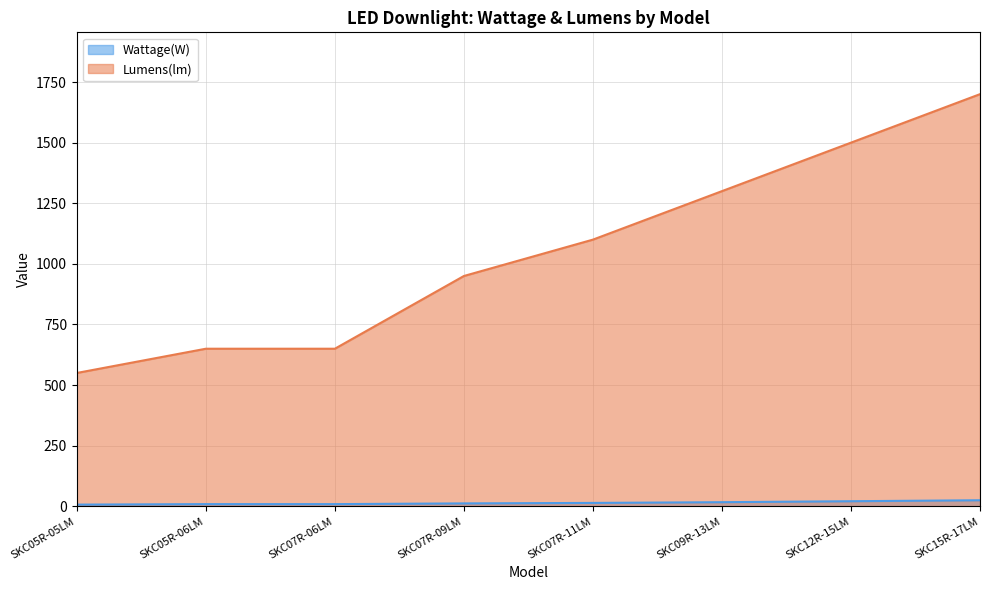

At which label does Lumens(lm) reach its minimum?

SKC05R-05LM